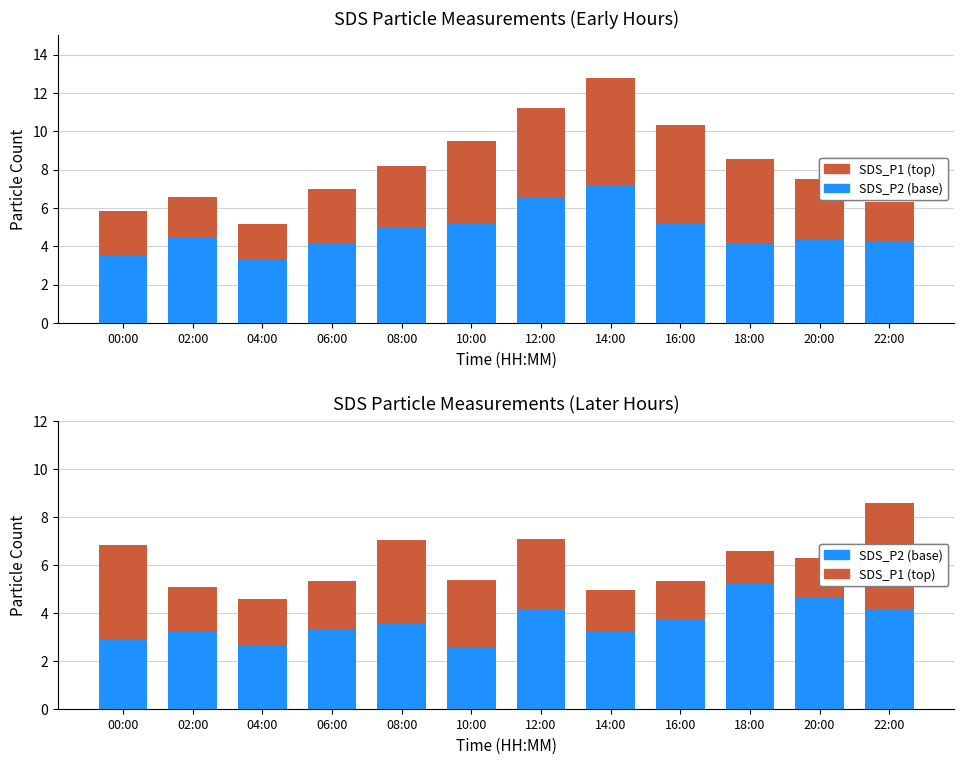

Read the SDS_P1 (top) value at 18:00.

1.4